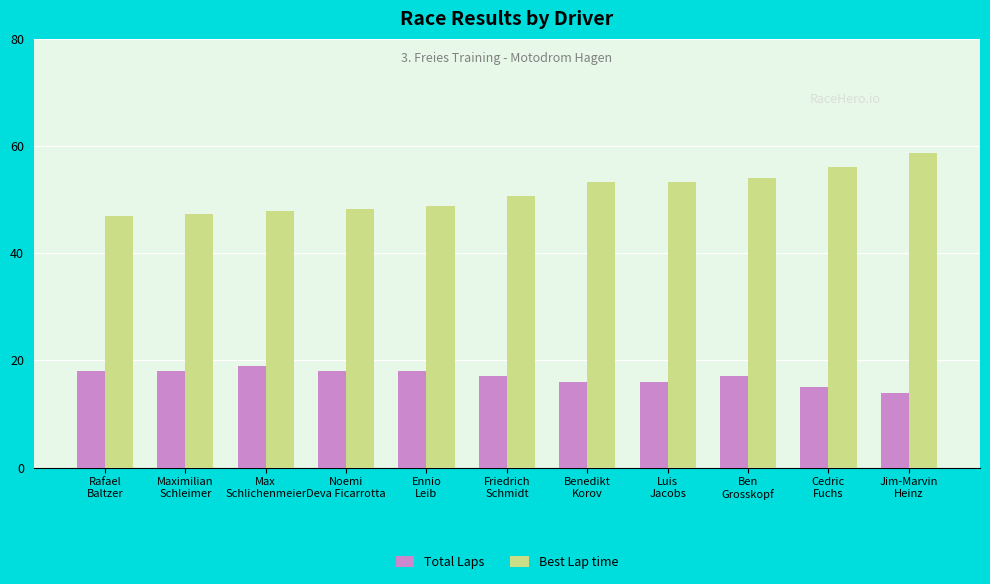

What is the approximate value of Total Laps at Friedrich
Schmidt?

17.0